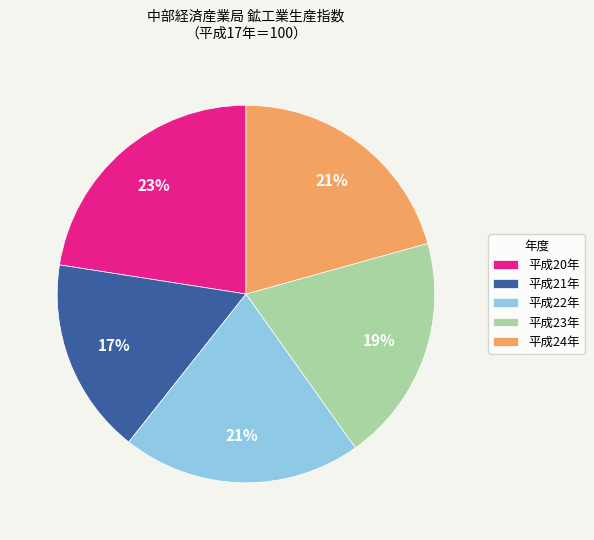

Is 平成22年 the majority of the pie?

No